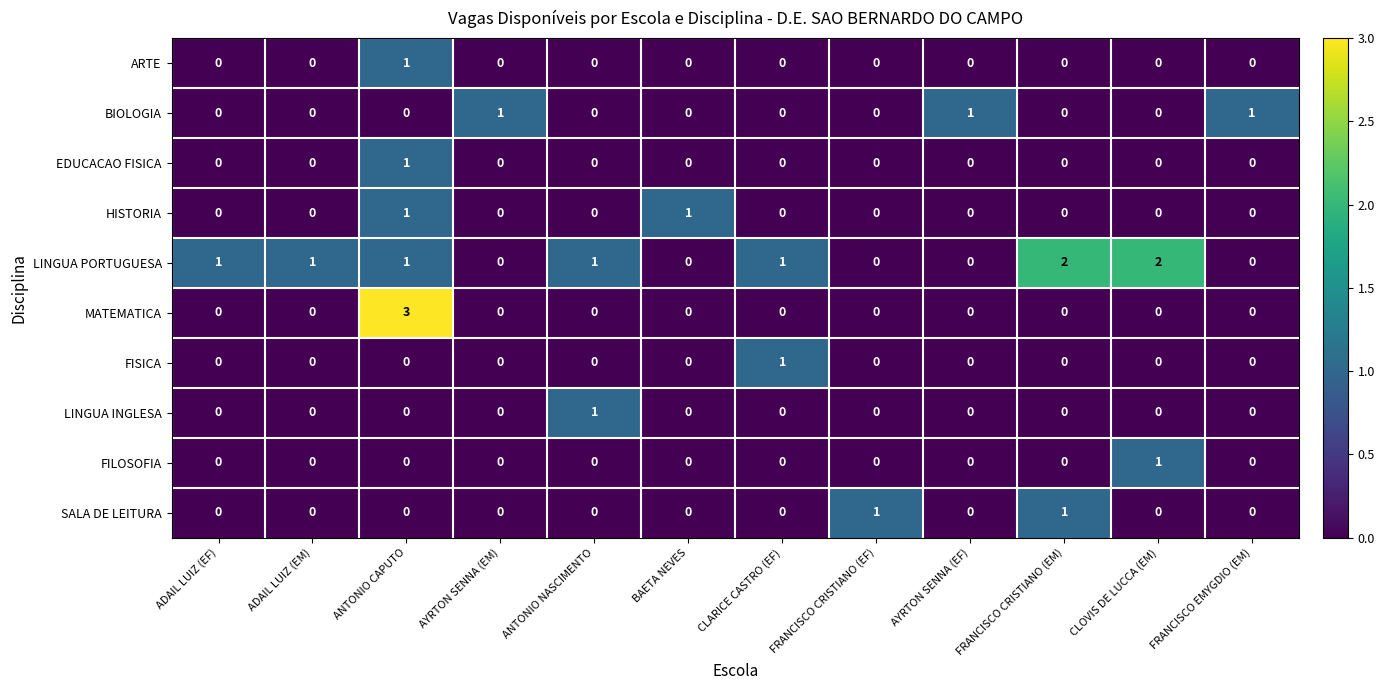

Which series has the widest spread of values?

MATEMATICA